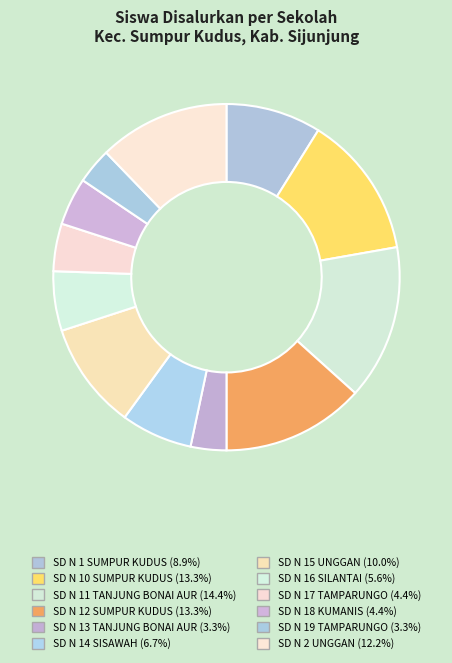

What percentage do SD N 13 TANJUNG BONAI AUR and SD N 18 KUMANIS together represent?

7.8%